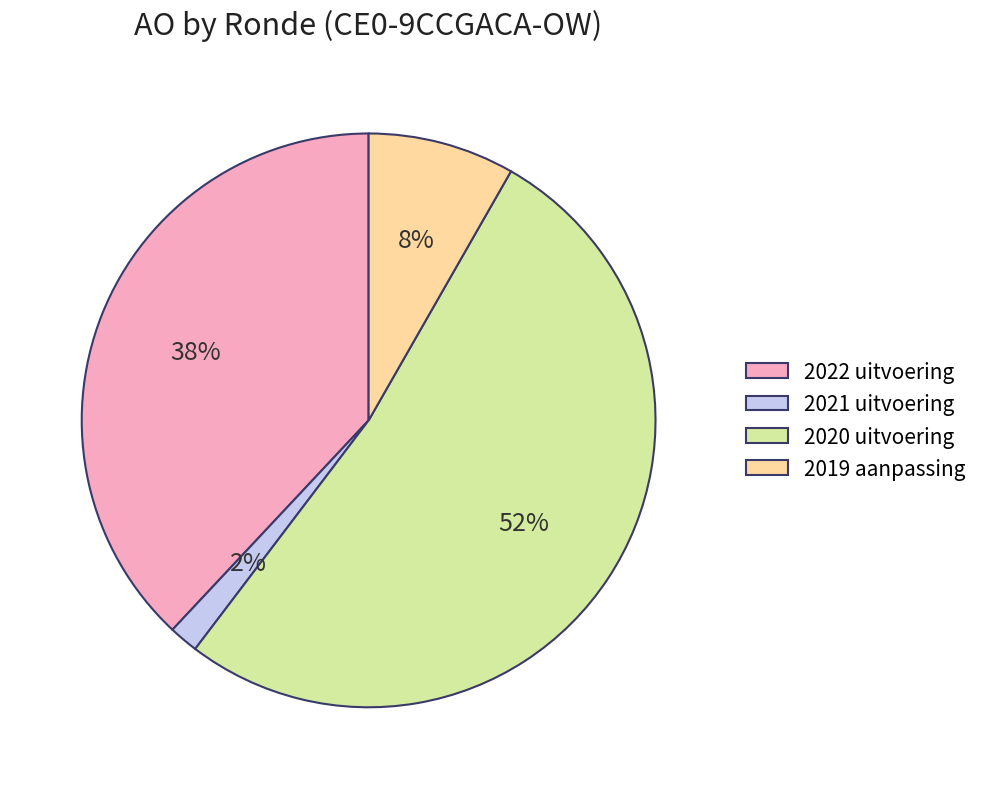

To the nearest percent, what is the difference between the largest and smallest slice percentages?

50%